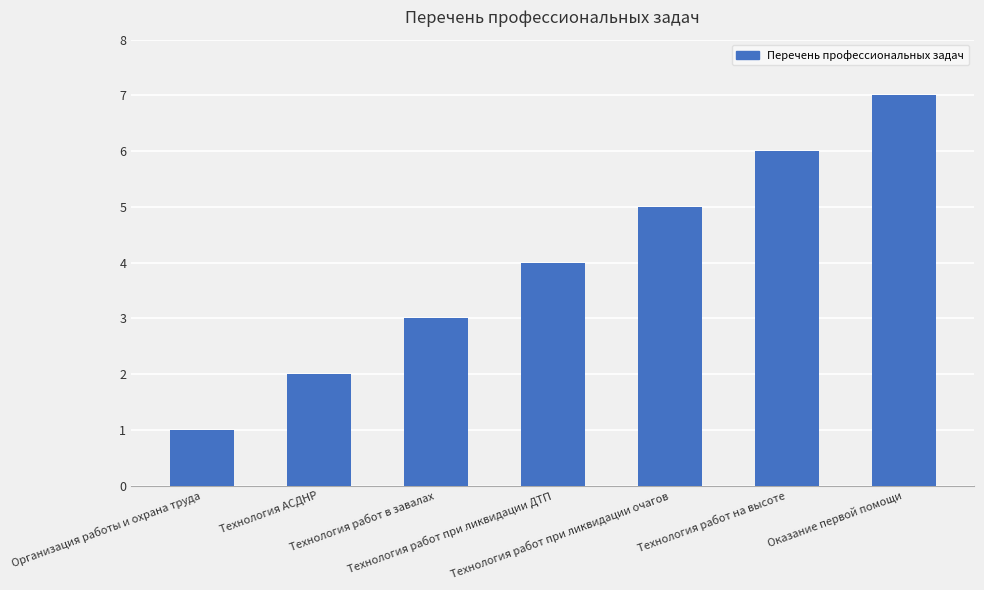

Reading left to right, what are all the values shown in this chart?

1	2	3	4	5	6	7